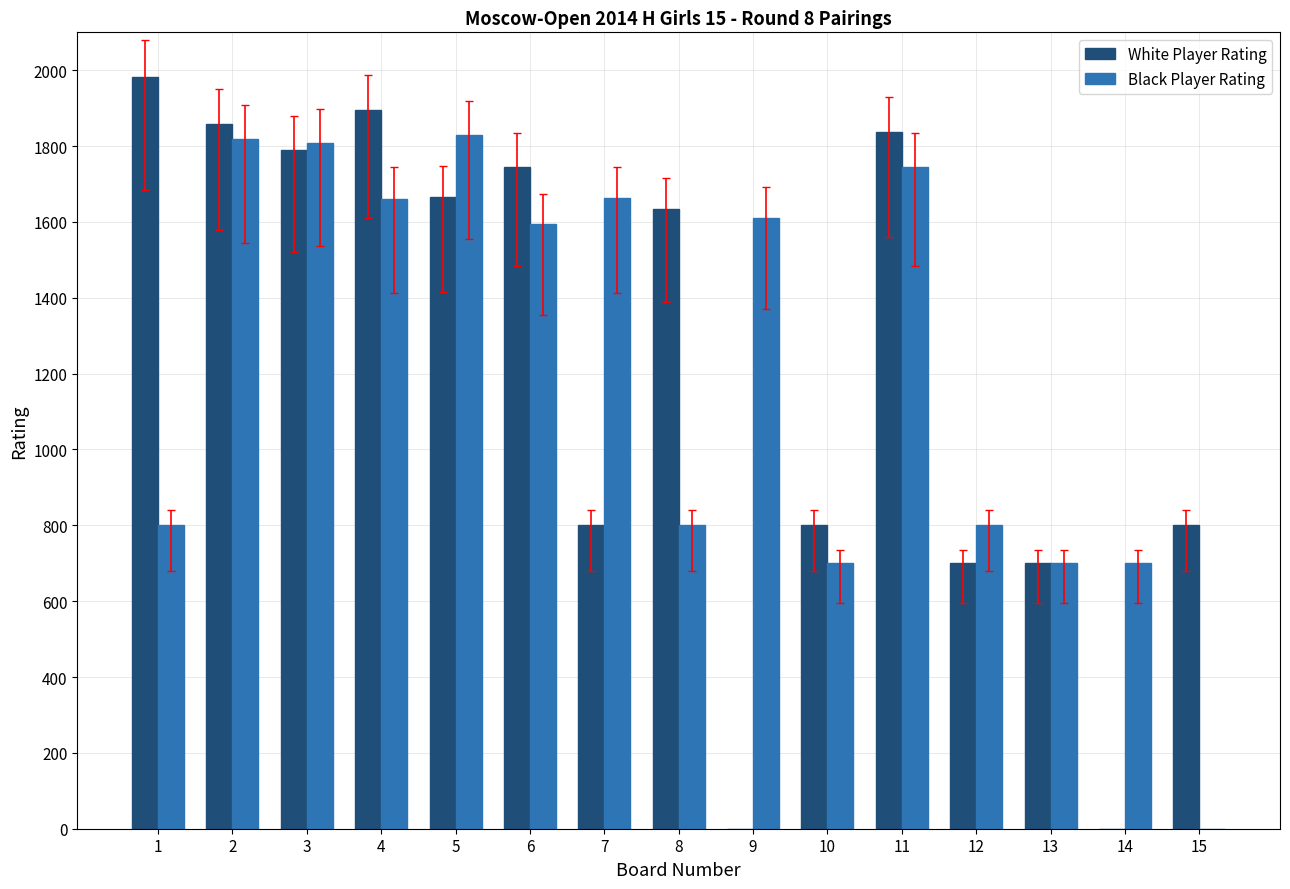

What are all the series names shown in the legend?

White Player Rating, Black Player Rating